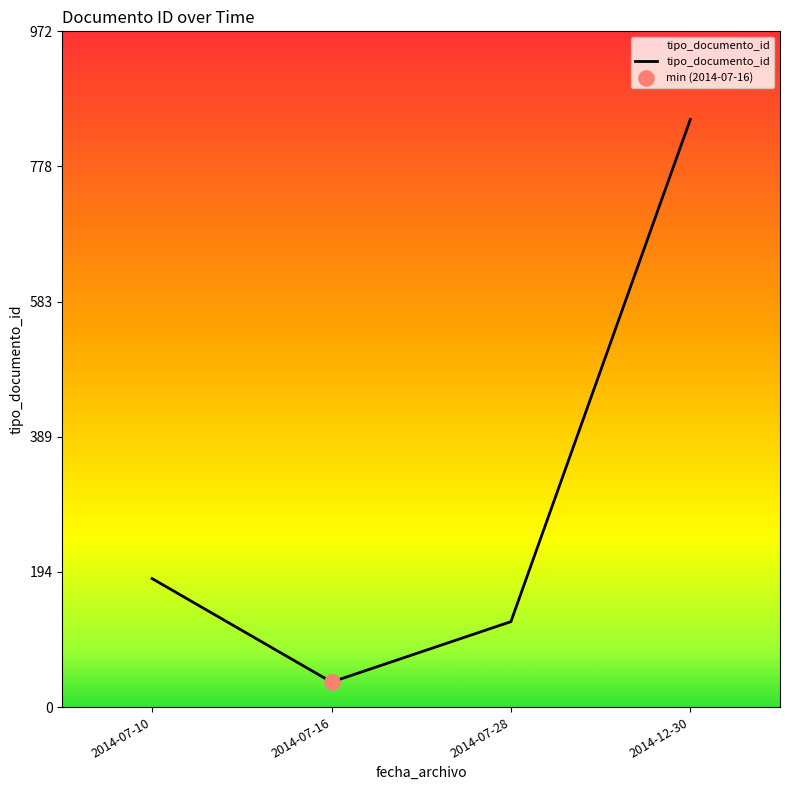

Between 2014-07-10 and 2014-07-16, which is larger?

2014-07-10